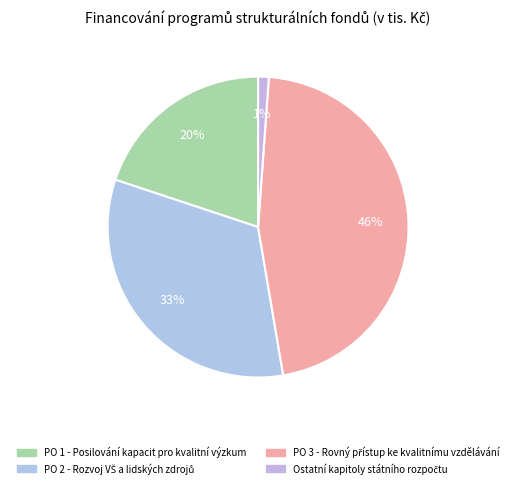

What is the change in value from PO 2 - Rozvoj VŠ a lidských zdrojů to PO 3 - Rovný přístup ke kvalitnímu vzdělávání?

+22373